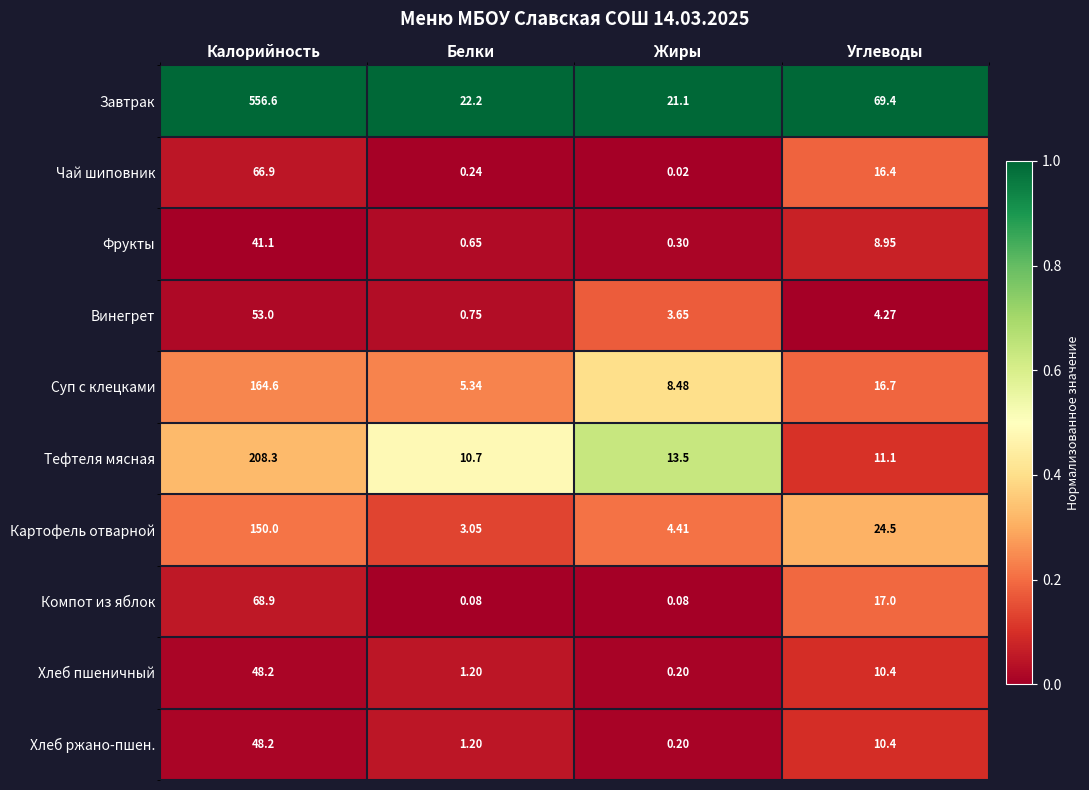

Which series has the widest spread of values?

Завтрак